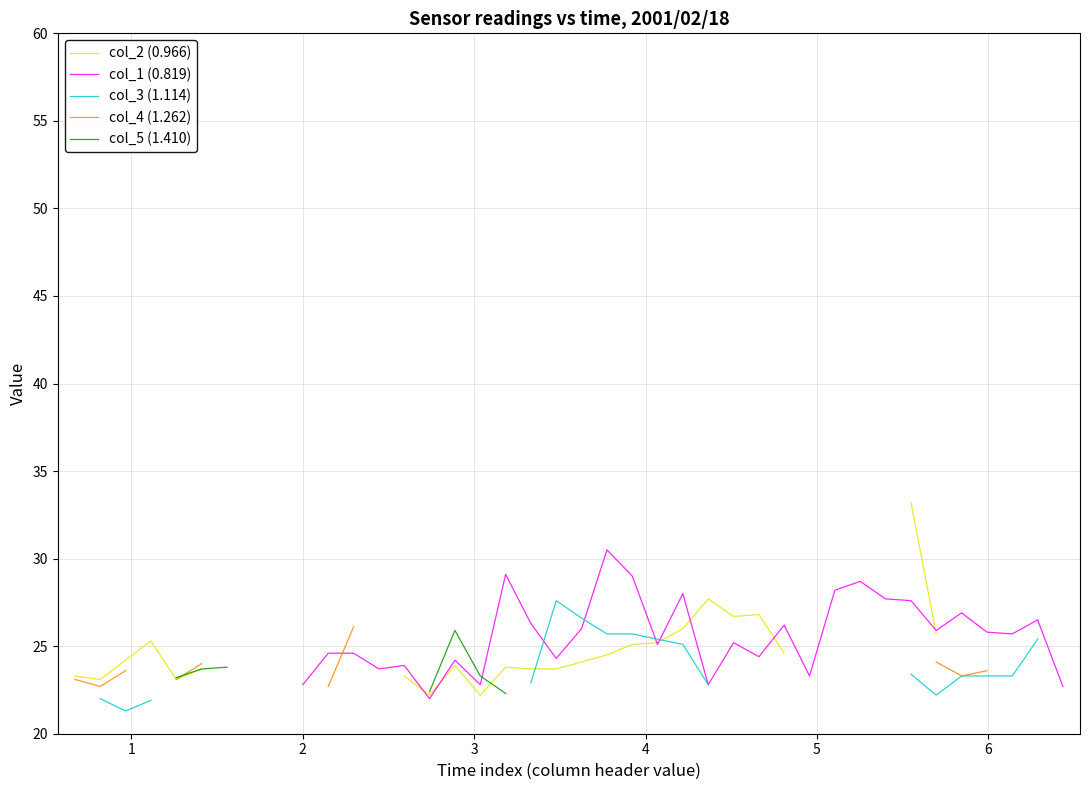

Count the number of data series in this chart.

5